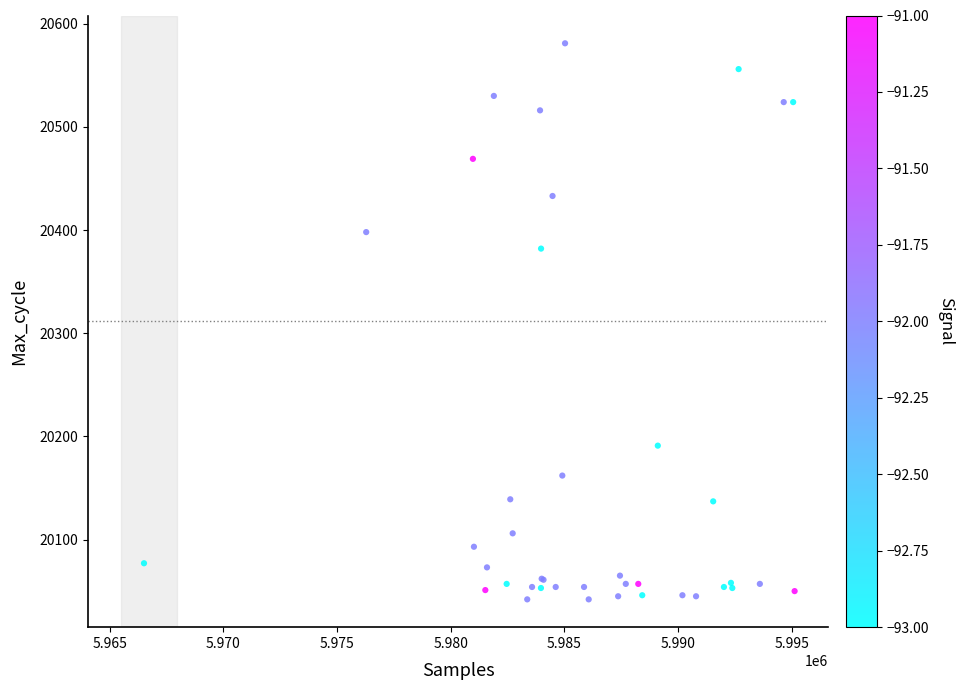

What Y value in the scatter plot is closest to 20311?

20382